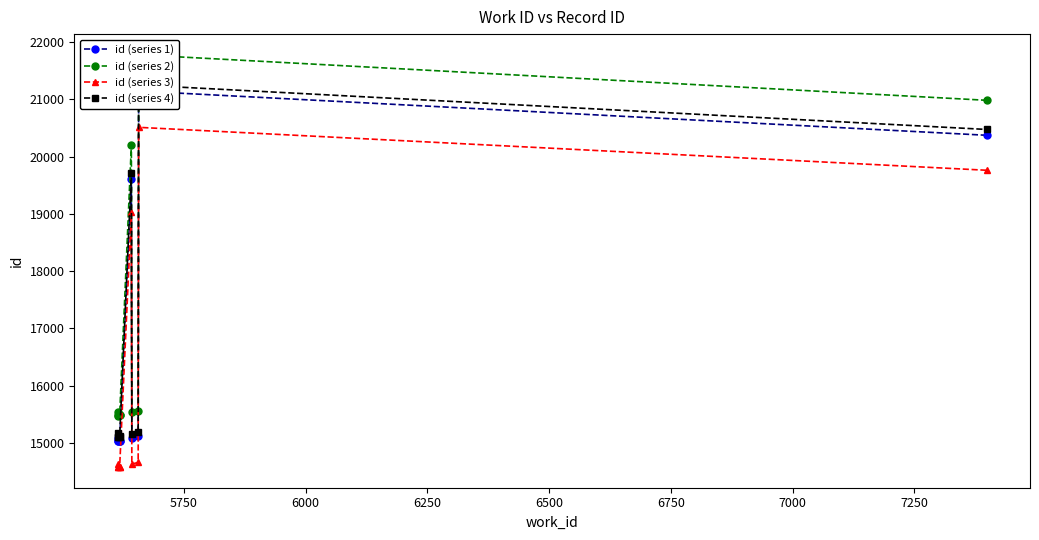

What is the difference between the maximum and minimum values in the id (series 4) series?

6150.6